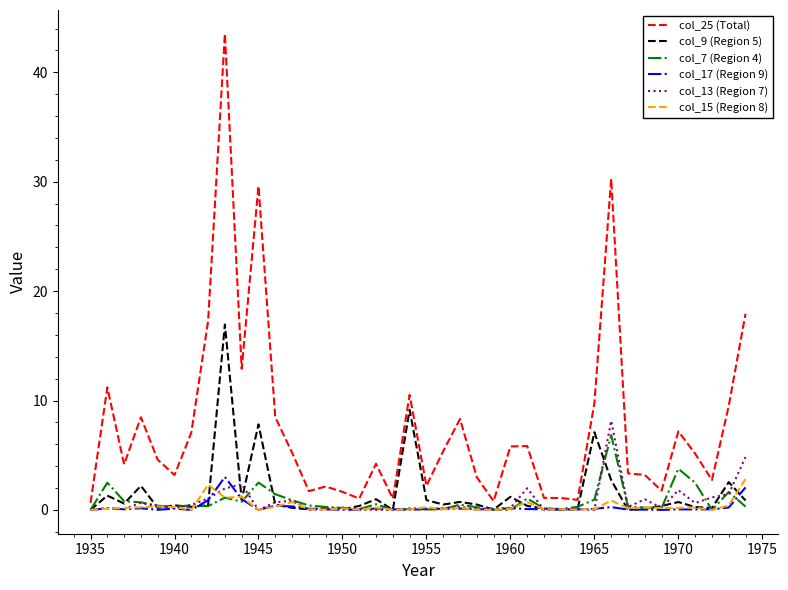

How many categories are shown in the chart?

40